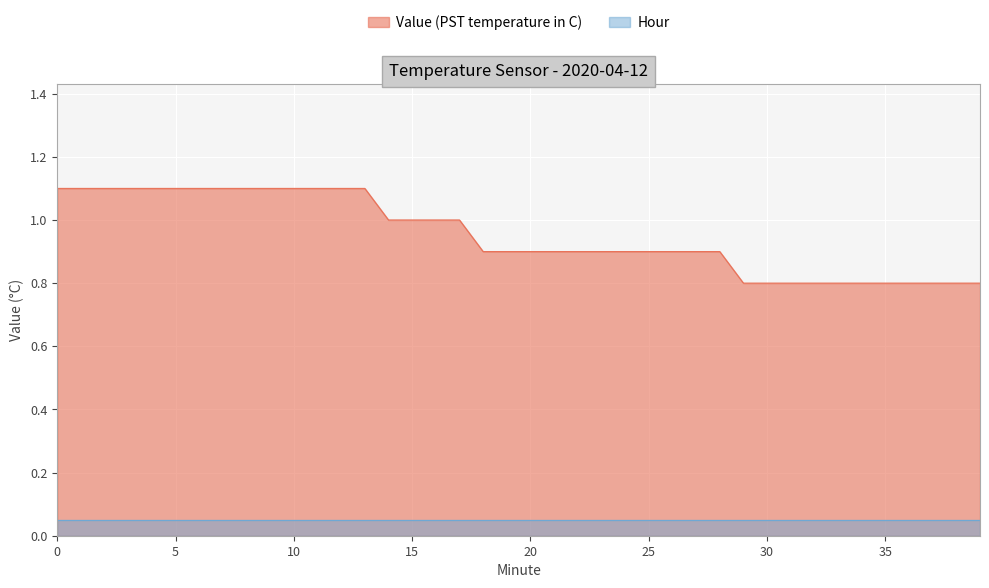

What is the change in value from 1 to 17?

-0.1